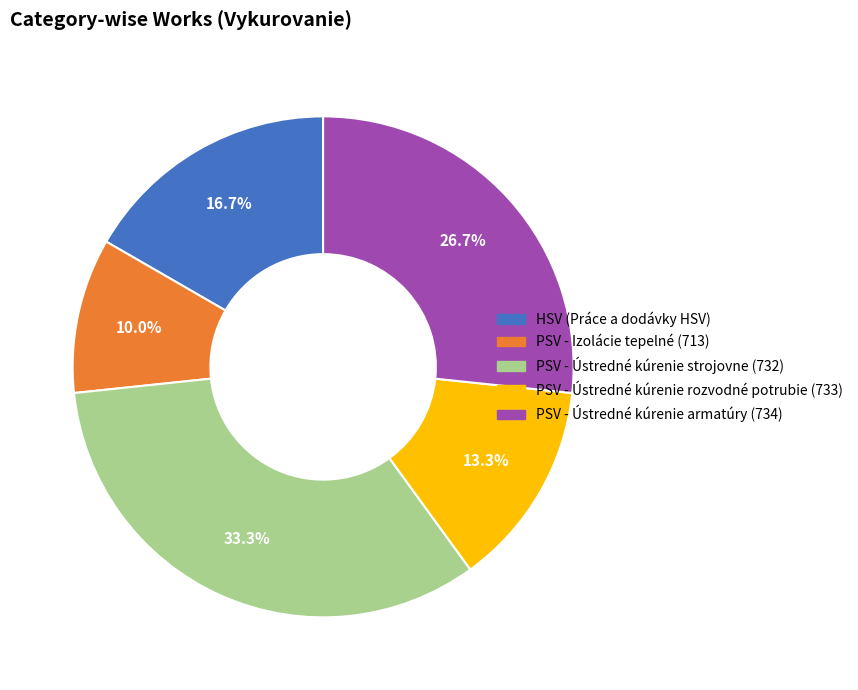

The PSV - Ústredné kúrenie armatúry (734) slice represents 40% of the pie. True or false?

False